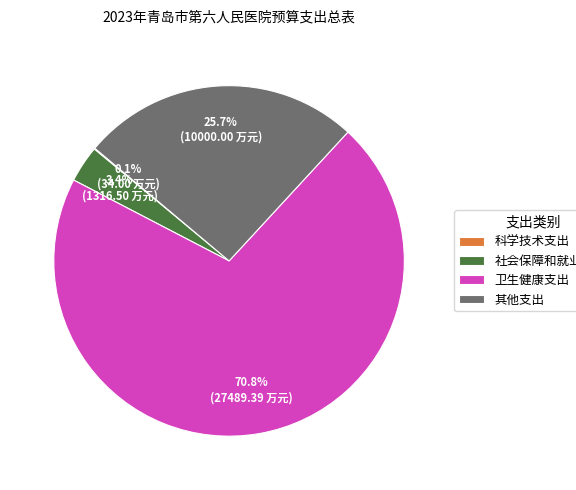

Which category accounts for the majority?

卫生健康支出